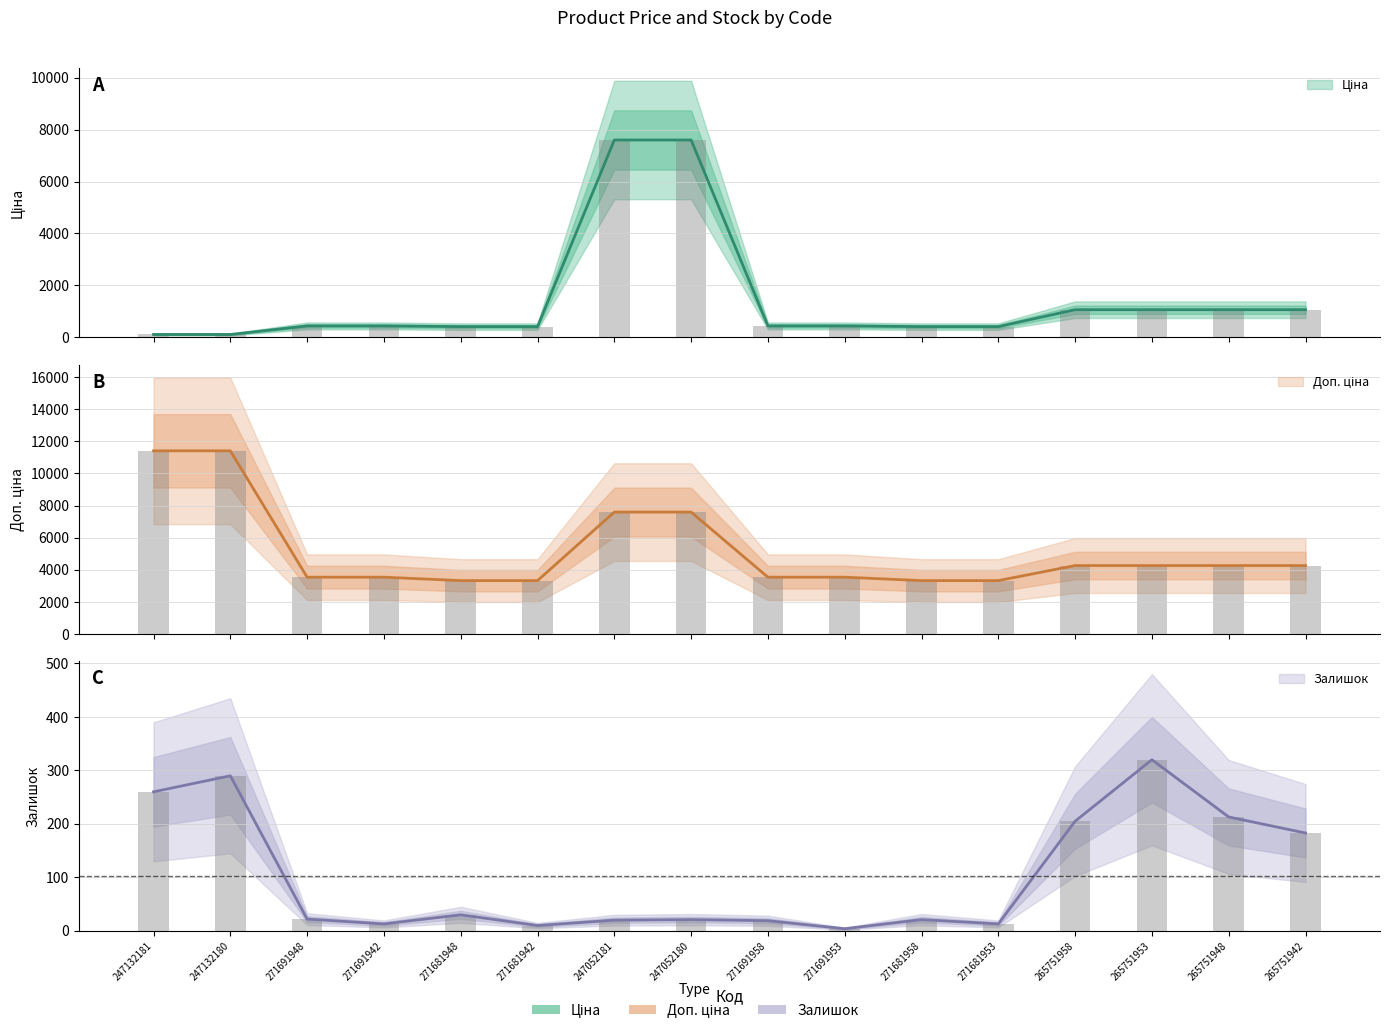

Reading left to right, extract all data points from this chart.

Ціна: 114.1	114.1	443.1	443.1	416.6	416.6	7596.5	7596.5	443.1	443.1	416.6	416.6	1067.3	1067.3	1067.3	1067.3
Доп. ціна: 11410.0	11410.0	3545.0	3545.0	3332.5	3332.5	7596.5	7596.5	3545.0	3545.0	3332.5	3332.5	4269.4	4269.4	4269.4	4269.4
Залишок: 260.0	290.0	22.0	13.0	30.0	10.0	20.0	21.0	19.0	4.0	21.0	13.0	205.0	320.0	213.0	183.0